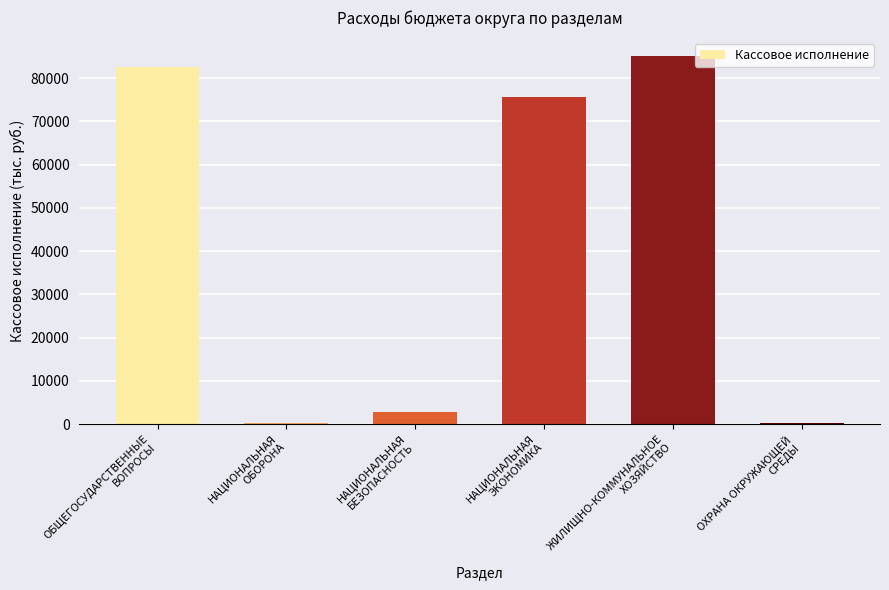

What is the sum of all values?

246593.2